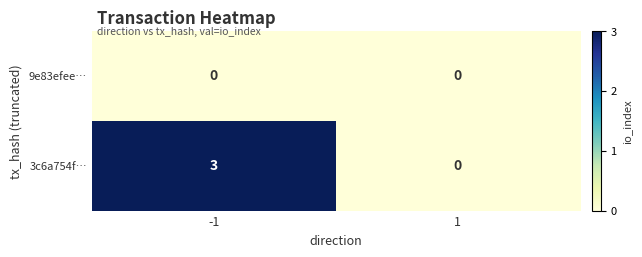

What is the maximum value for 3c6a754f…?

3